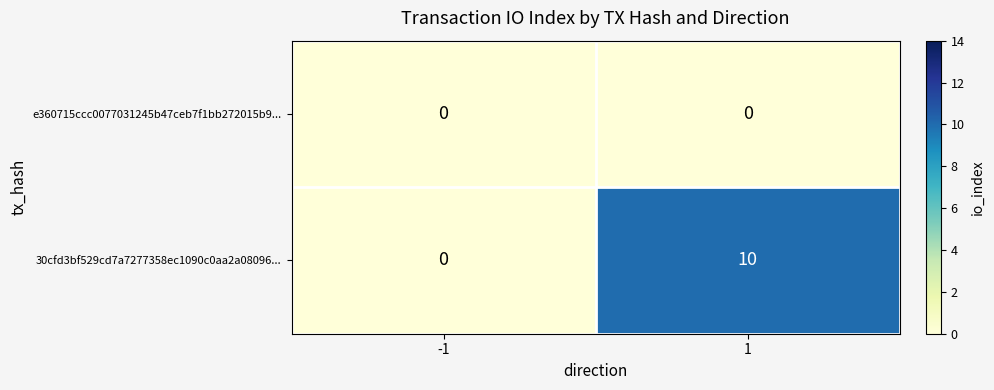

What is the maximum value shown in the chart?

10